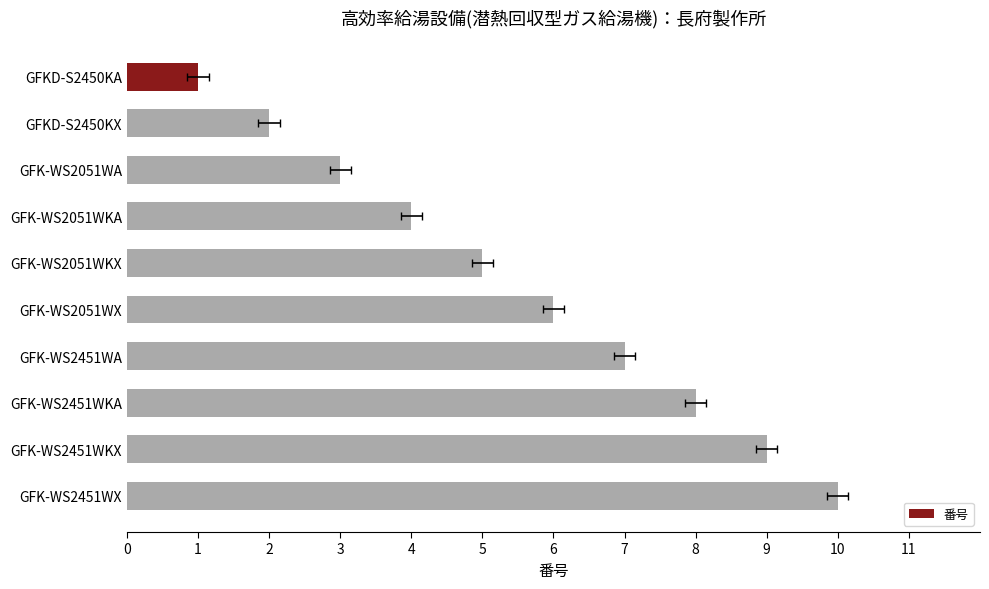

How many values are below 6?

5